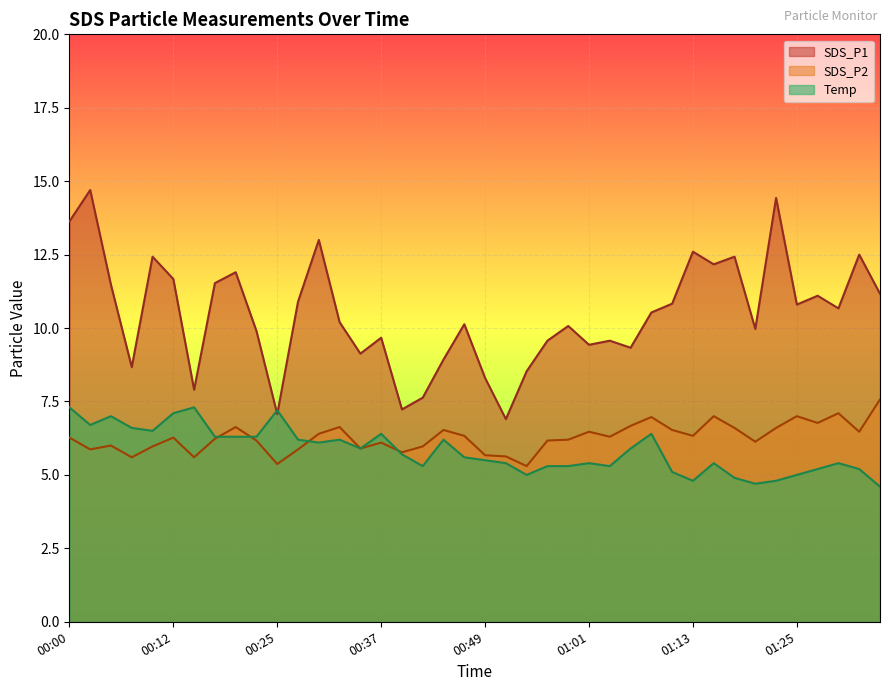

At which category does the chart reach its minimum across all series?

00:54